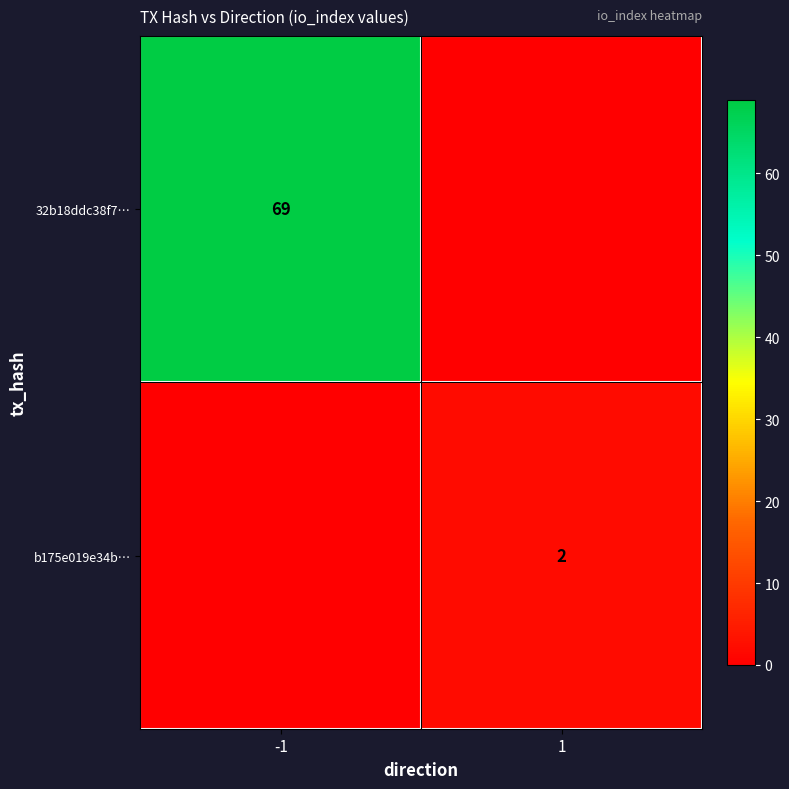

Is the value of 32b18ddc38f7… at -1 greater than the value of b175e019e34b… at 1?

Yes